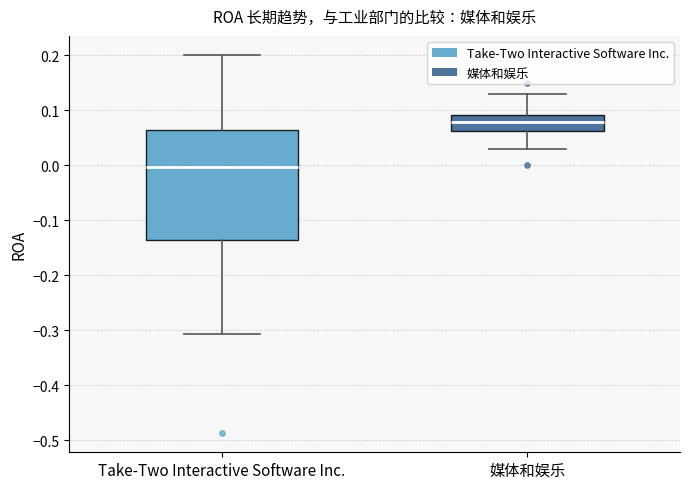

Reading left to right, transcribe this box plot: for each box, give where its median line is, the range the box spans, and where its two whiskers end, as read against the y-axis. The values are not printed on the chart, so give them approximately, as read against the axis.

Take-Two Interactive Software Inc.: median 0.00, box -0.14 to 0.06, whiskers -0.31 to 0.20
媒体和娱乐: median 0.08, box 0.06 to 0.09, whiskers 0.03 to 0.13